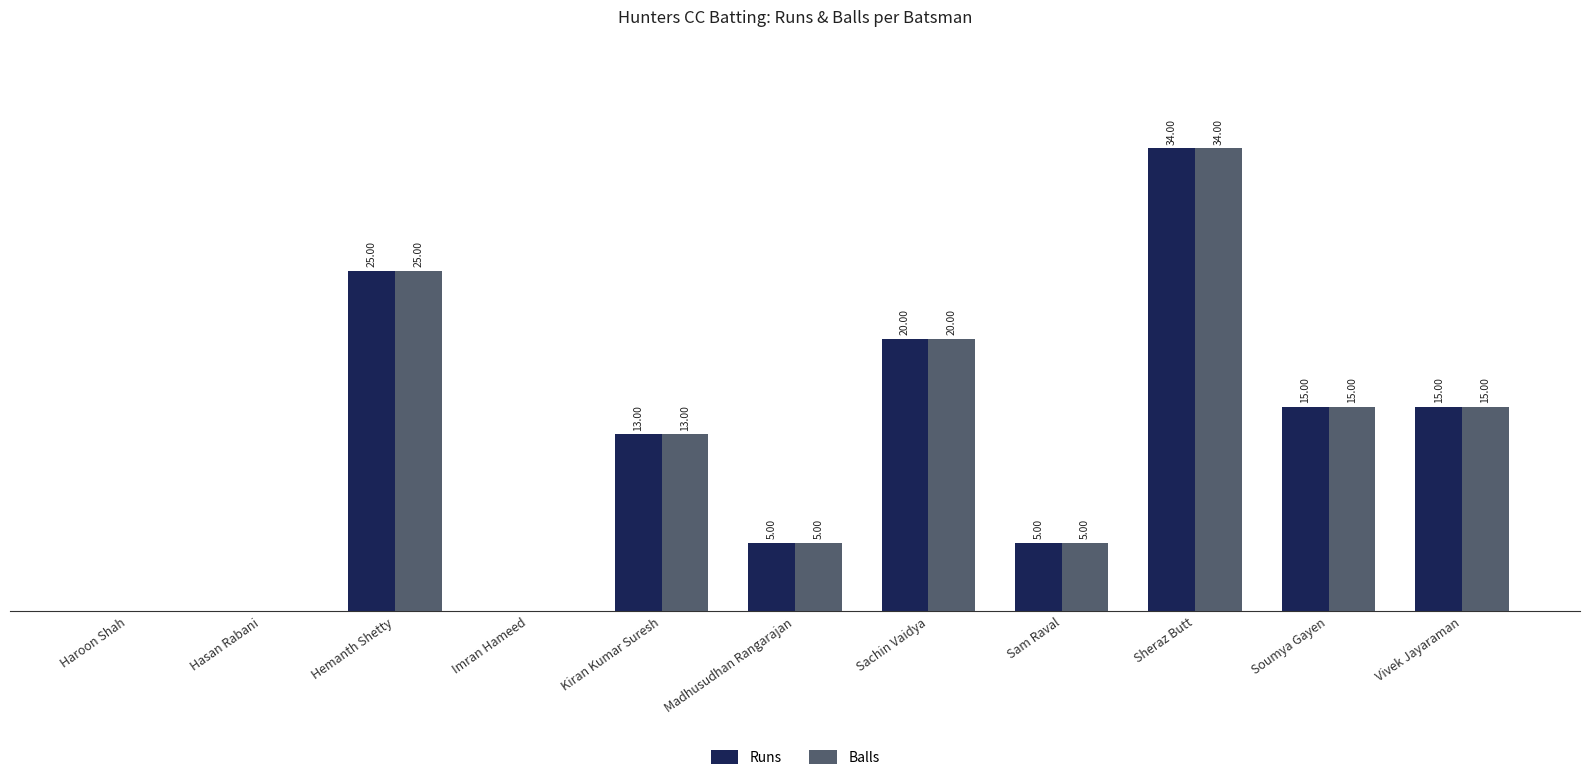

Are the bars grouped side by side (vs. stacked)?

Yes